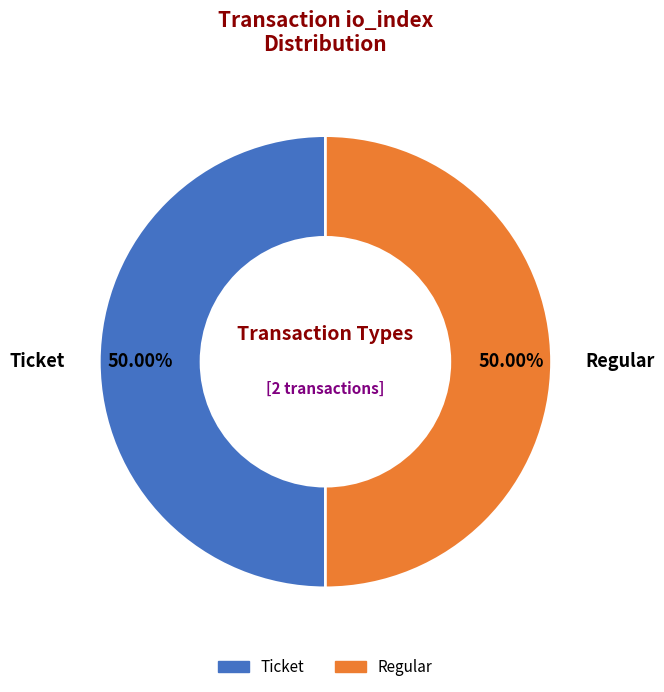

Combined, do Regular and Ticket account for over 50%?

Yes